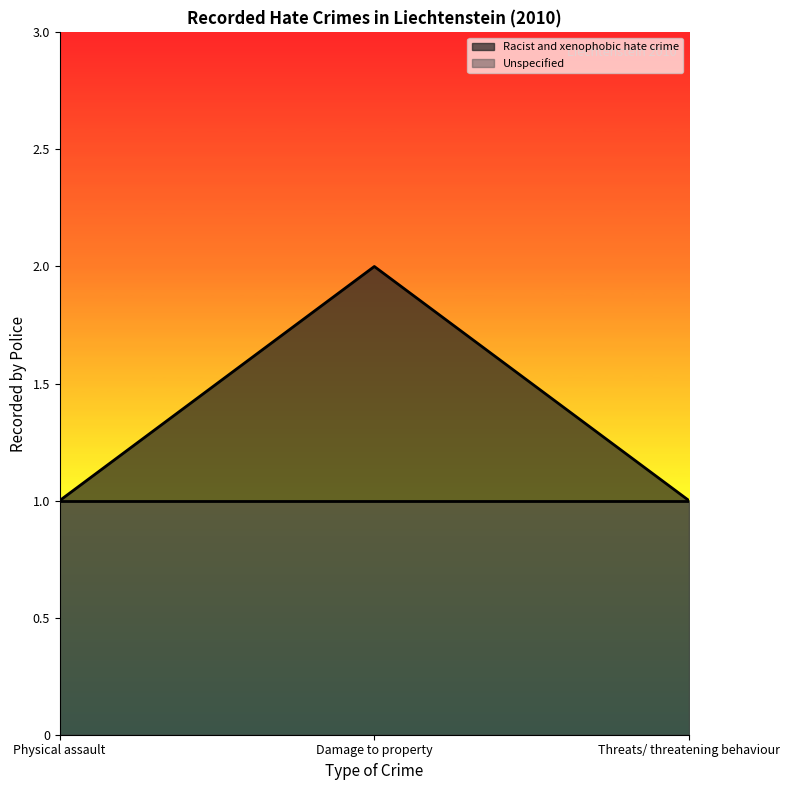

The Racist and xenophobic hate crime series shows 2 at Damage to property. True or false?

True